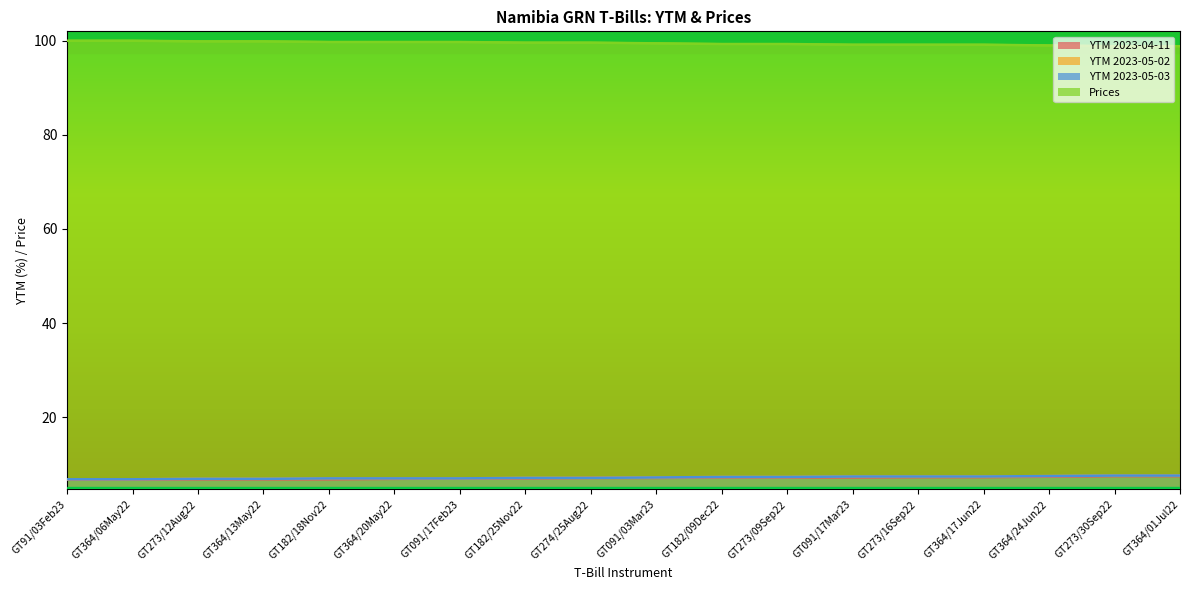

True or false: YTM 2023-05-03 has a value of 3.3 at GT364/13May22.

False